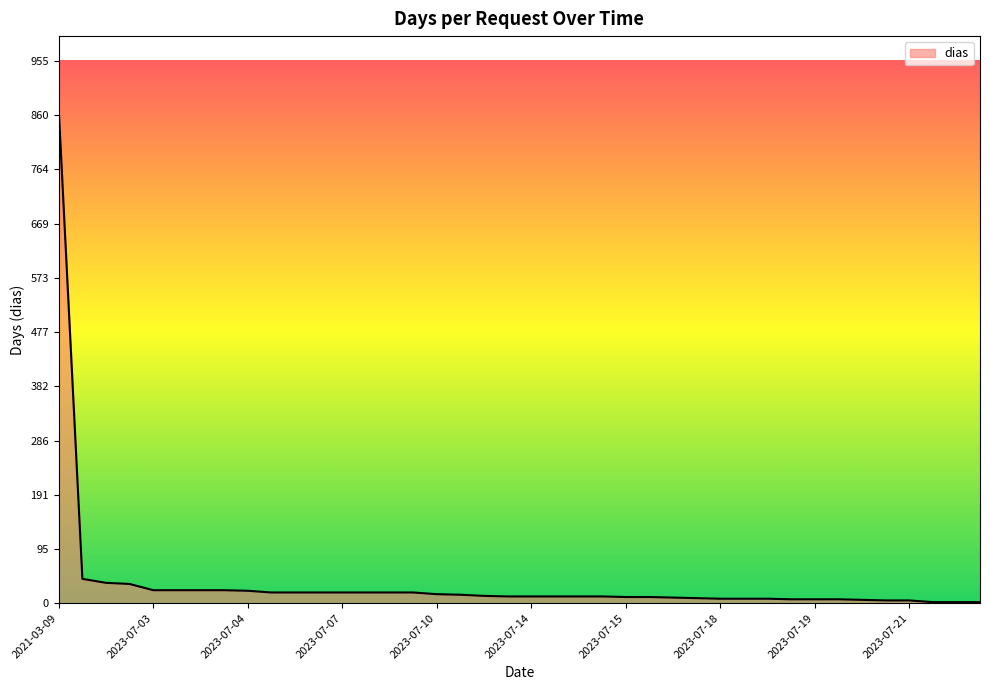

What is the difference between the maximum and minimum values?

867